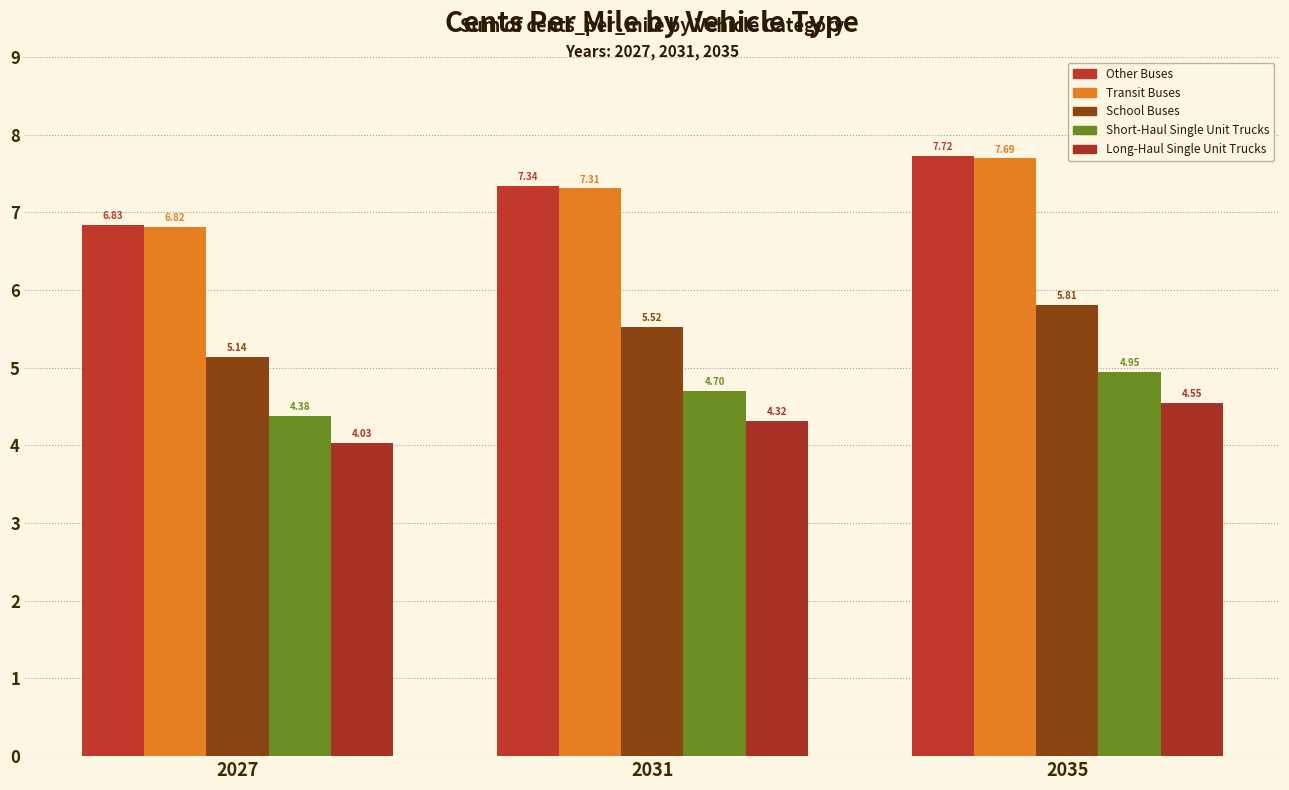

Does the chart contain stacked bars?

No